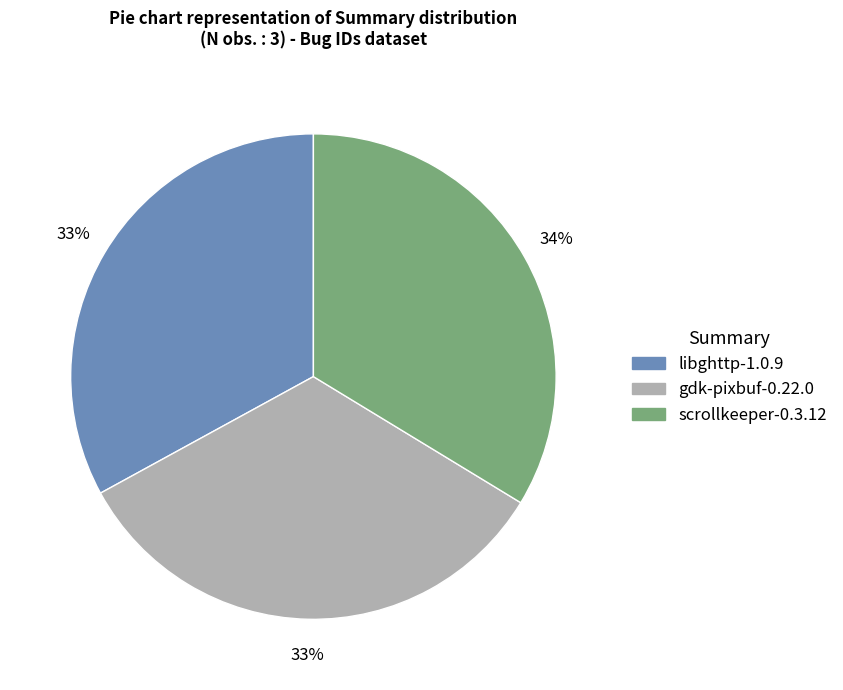

Do gdk-pixbuf-0.22.0 and scrollkeeper-0.3.12 together represent more than half of the pie?

Yes